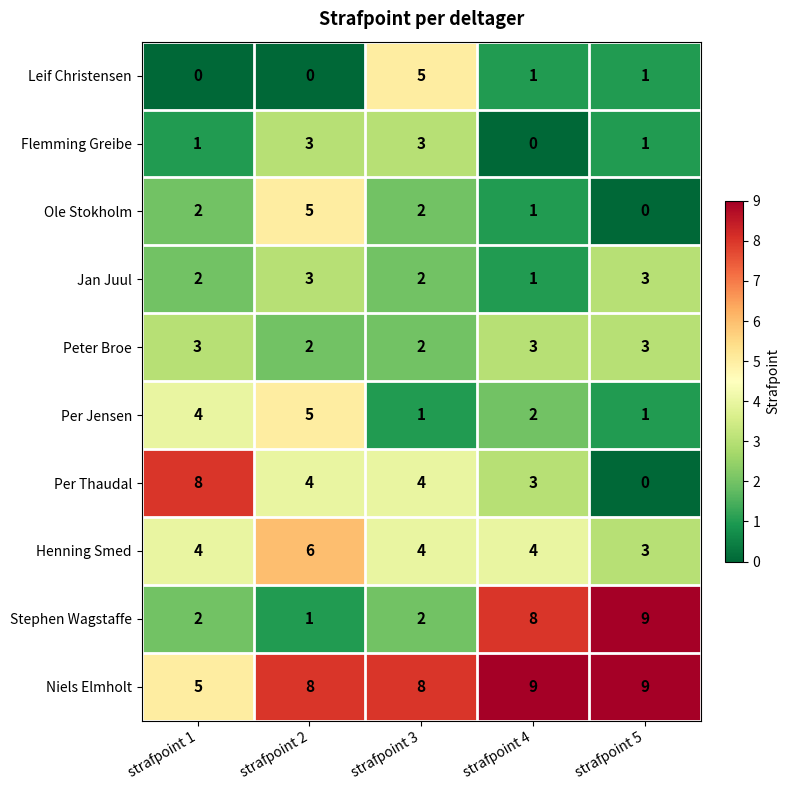

True or false: Stephen Wagstaffe has a value of 9 at strafpoint 5.

True